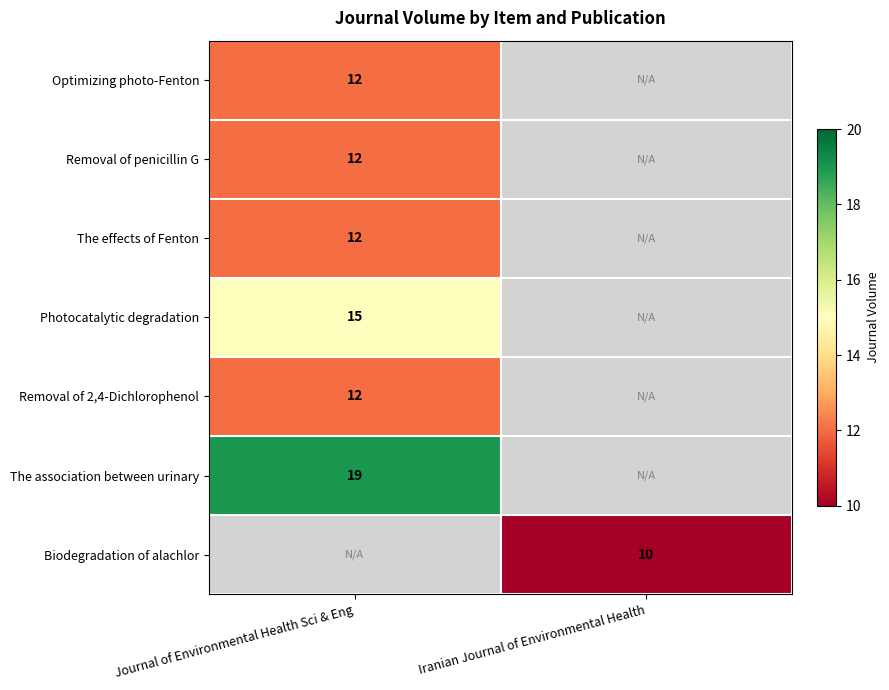

The Photocatalytic degradation series shows 15 at Journal of Environmental Health Sci & Eng. True or false?

True